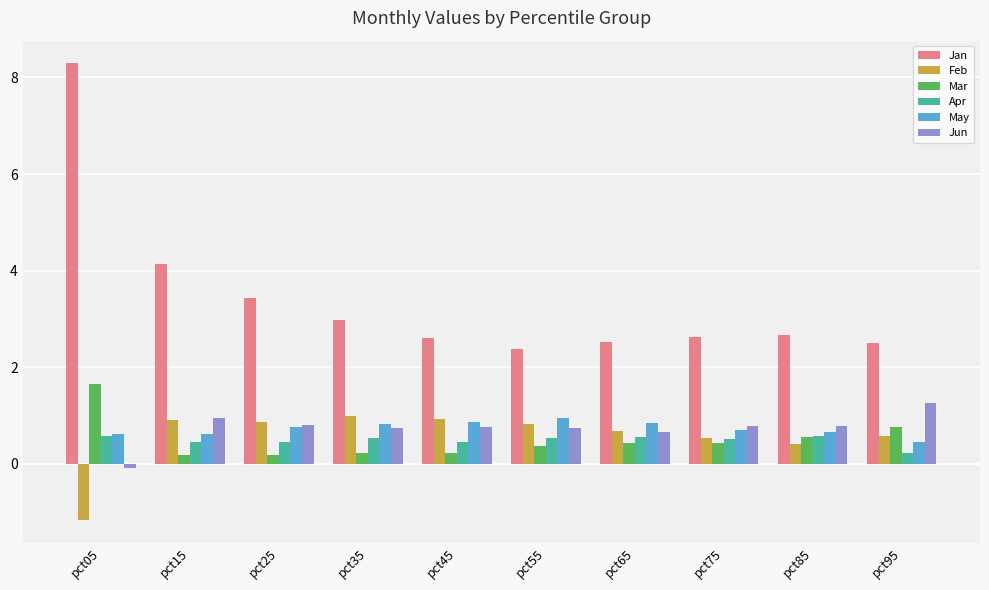

At which category is the sum across all series the highest?

pct05